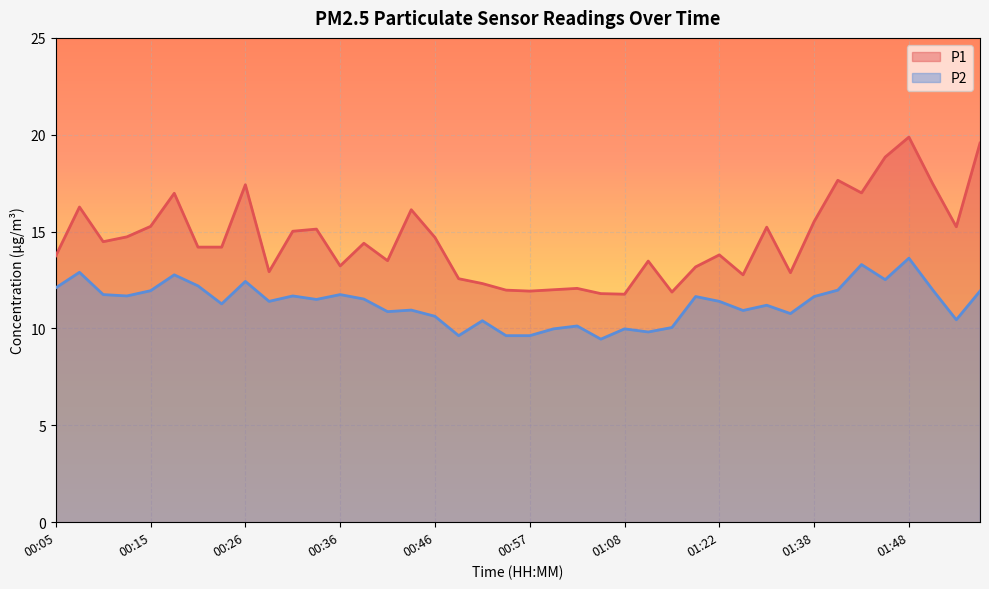

Is it true that P2 equals 5.2 at 00:46?

False